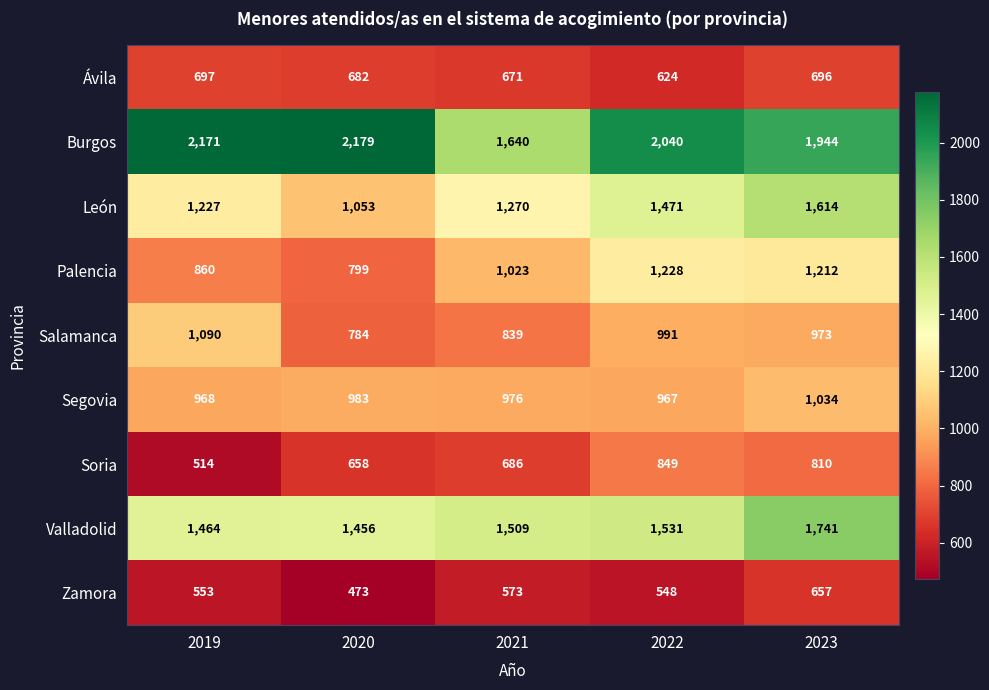

What is the difference between the Ávila values at 2022 and 2019?

73